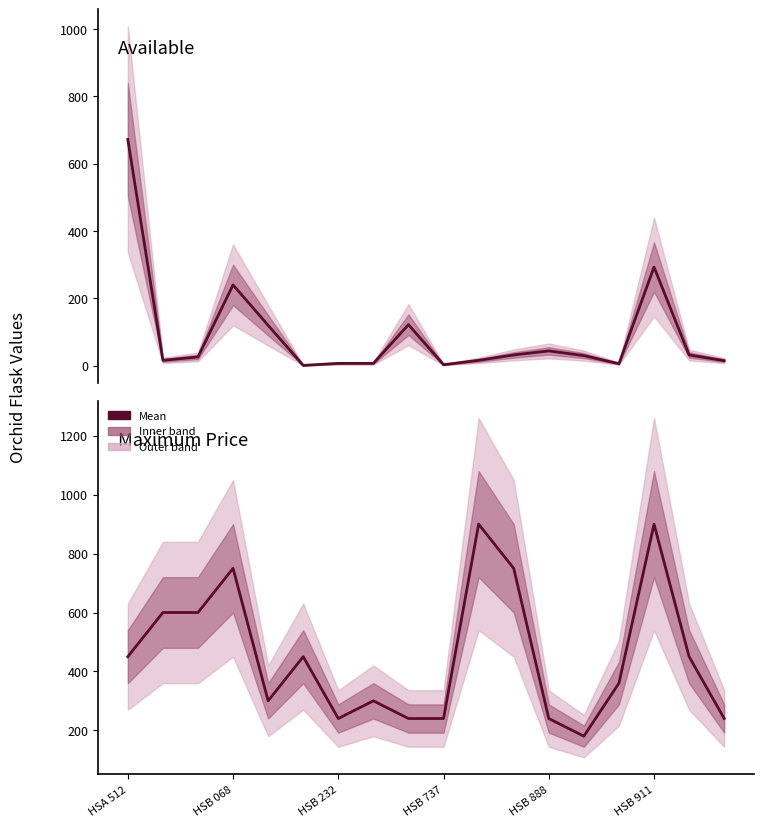

List the series in order of their peak value, lowest first.

Available, Maximum Price